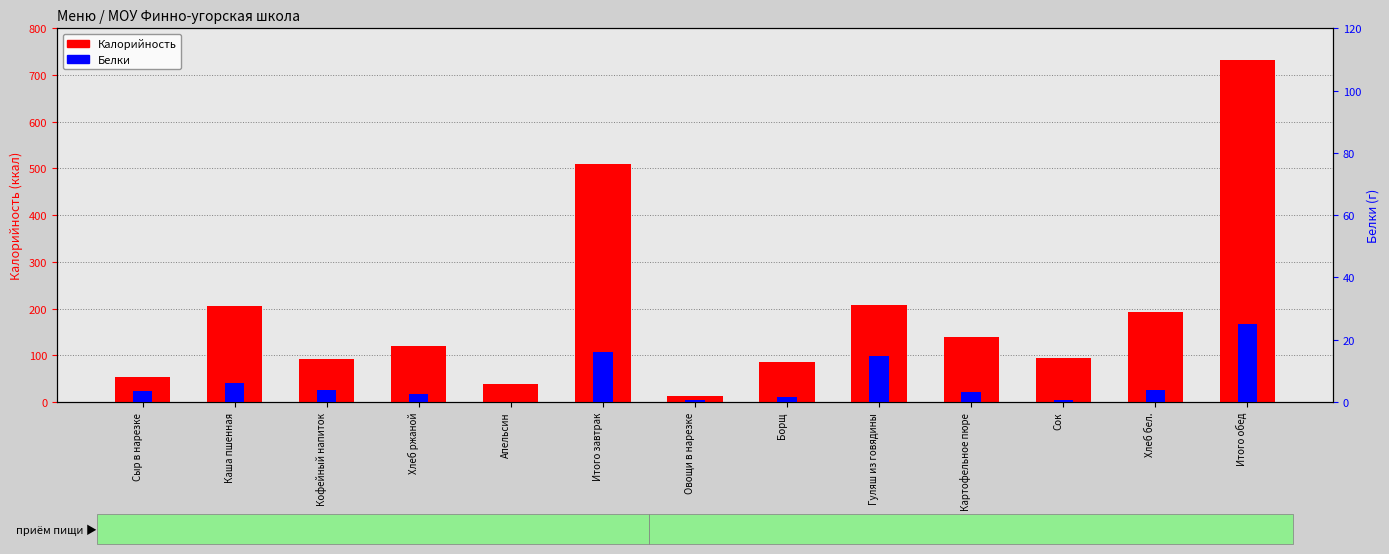

Where does the Белки series first go above 3?

Сыр в нарезке